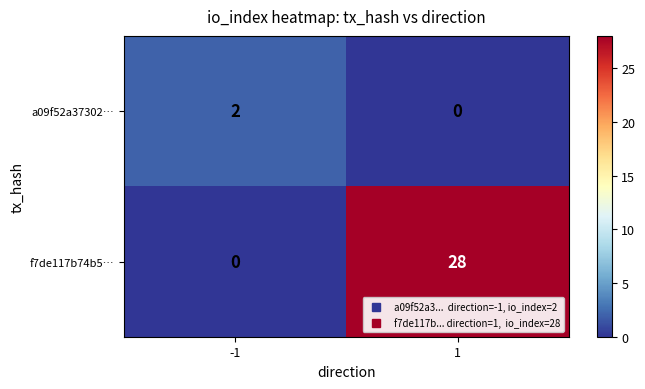

How many positive values does the a09f52a37302… series have?

1